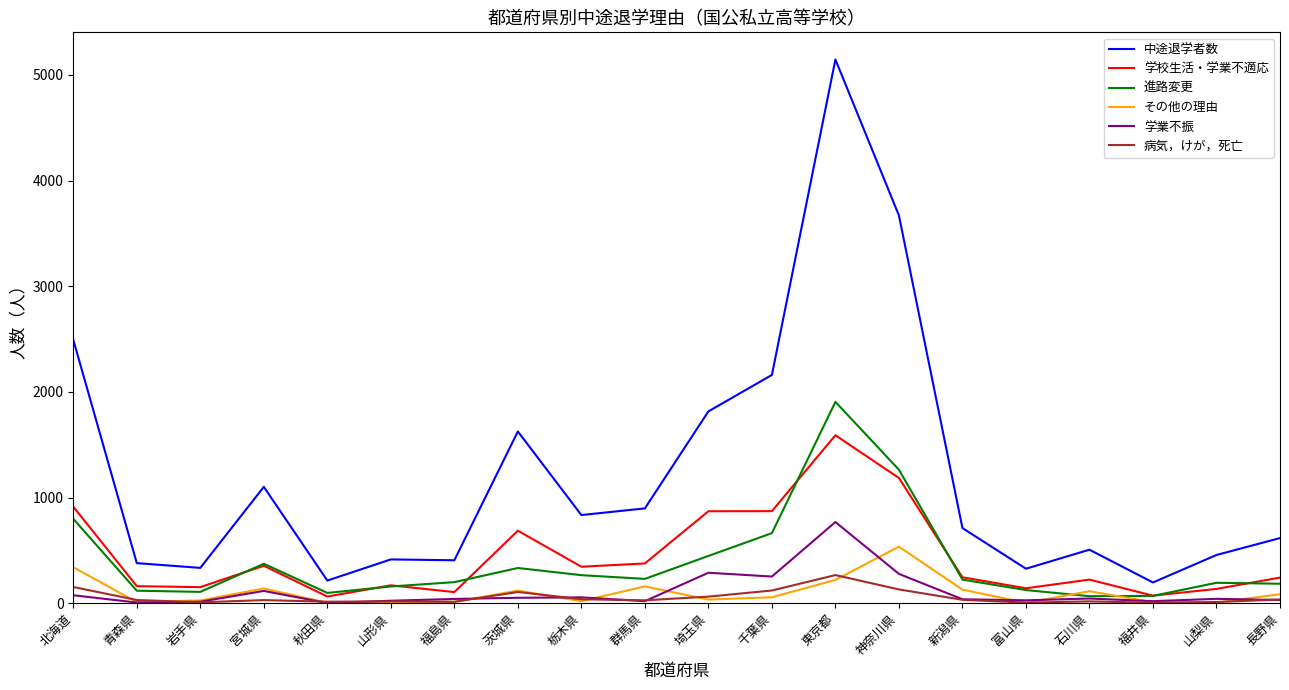

Rank the series at 神奈川県 from highest to lowest value.

中途退学者数, 進路変更, 学校生活・学業不適応, その他の理由, 学業不振, 病気，けが，死亡